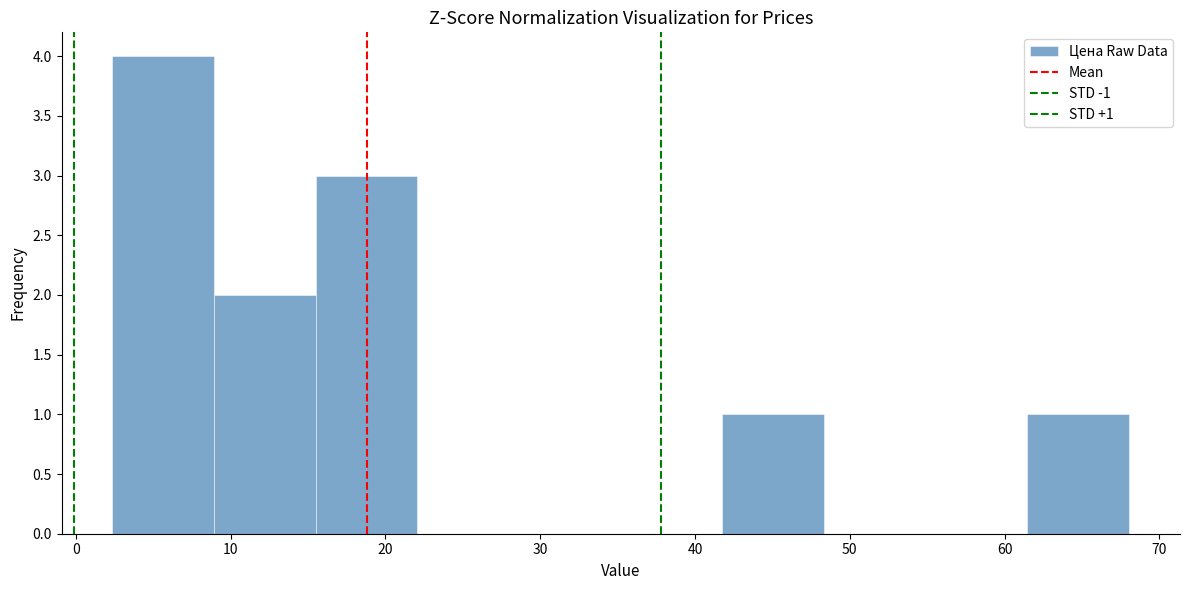

Over which range of the x-axis is the bar tallest?

2 to 9